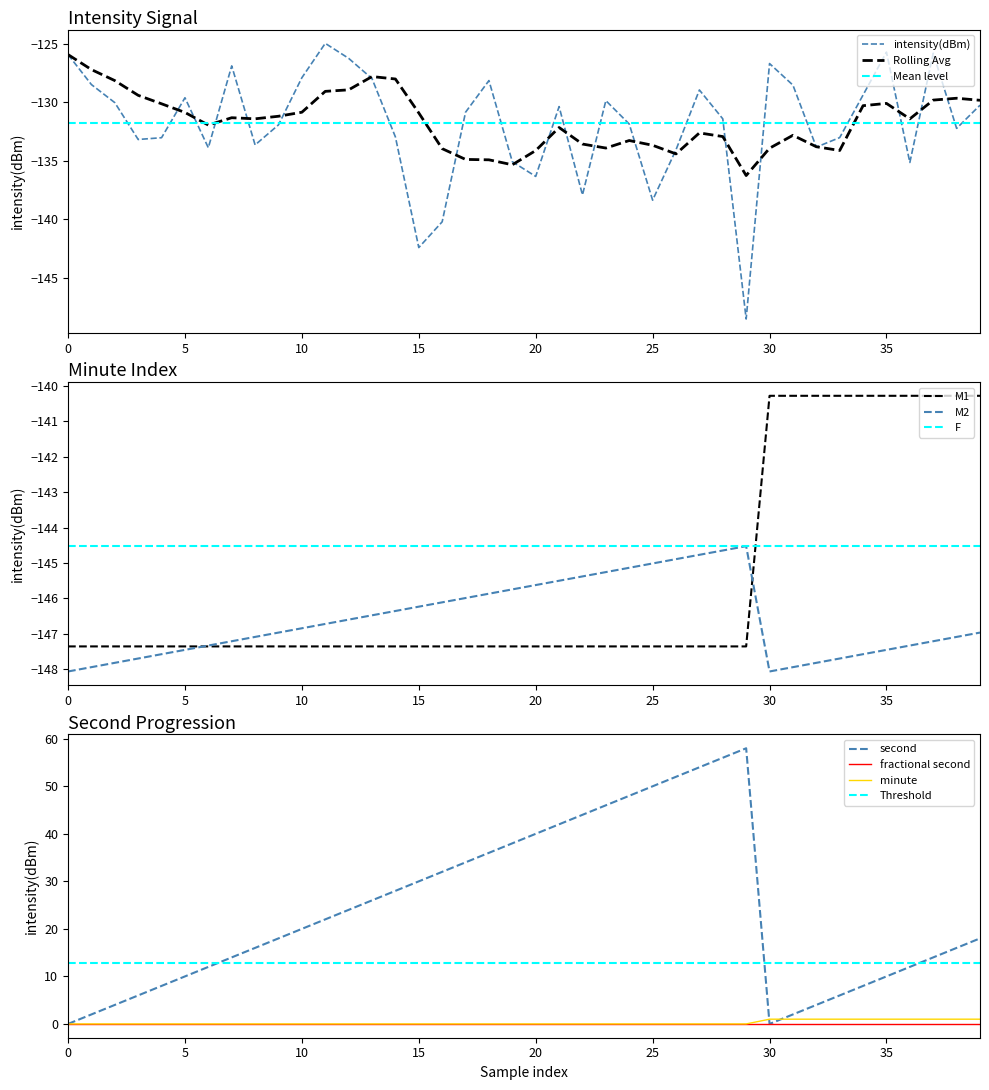

What is the minimum value for Rolling Avg?

-136.3